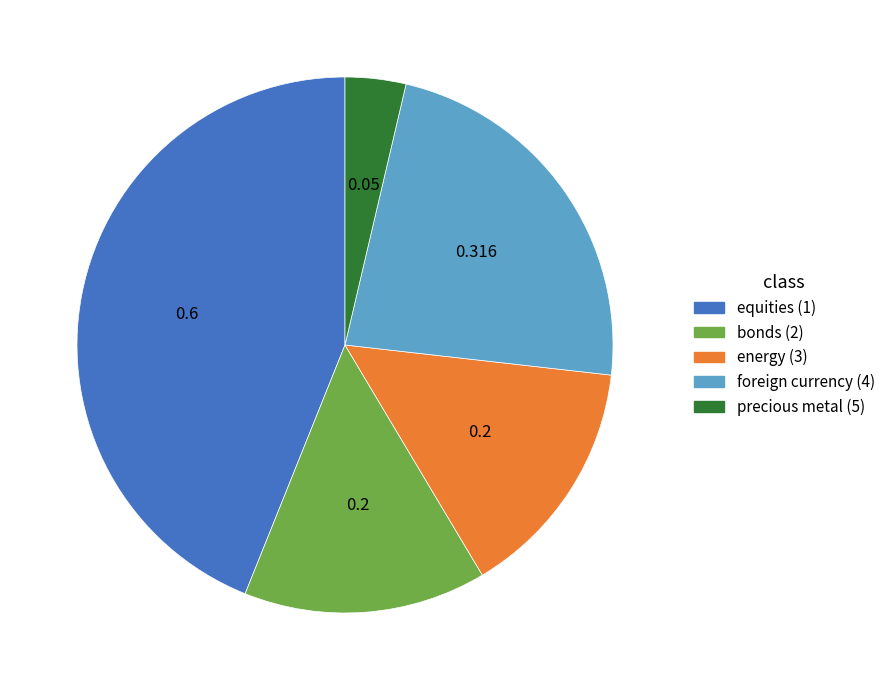

How many segments does this pie chart have?

5